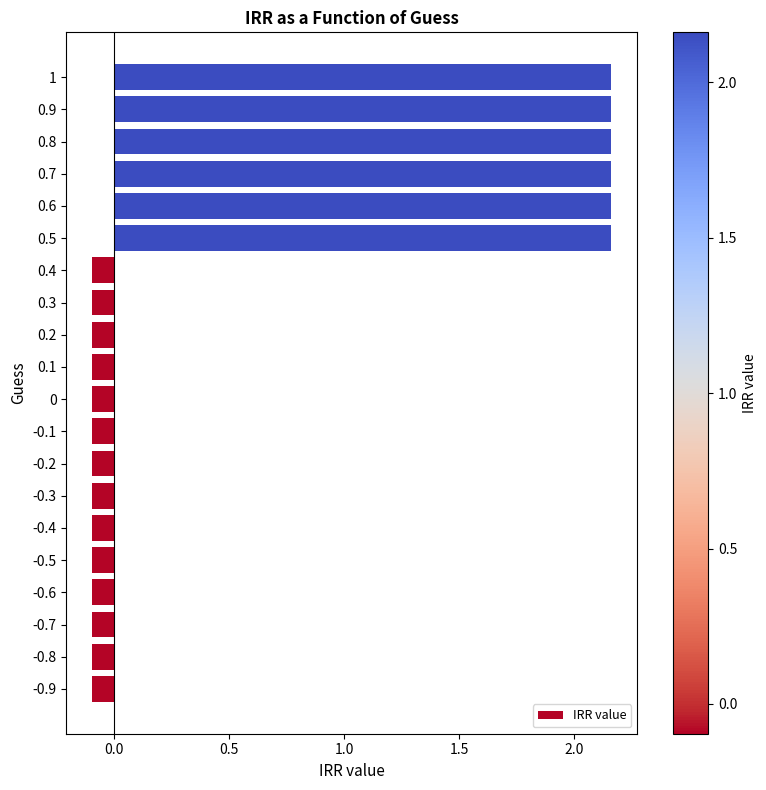

What is the difference between the maximum and minimum values?

2.3